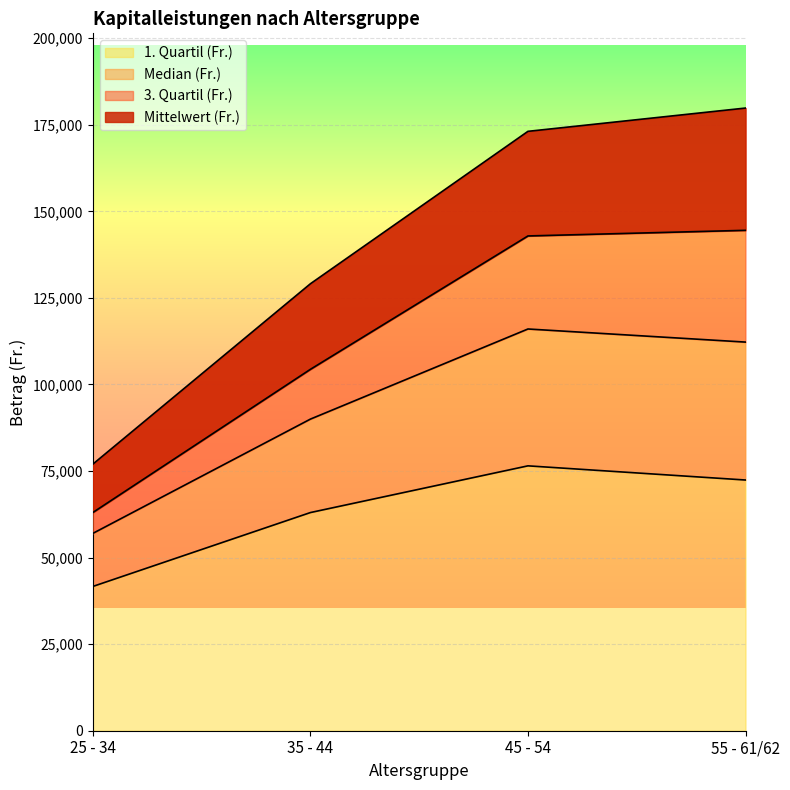

True or false: 1. Quartil (Fr.) and Median (Fr.) intersect in this chart.

False